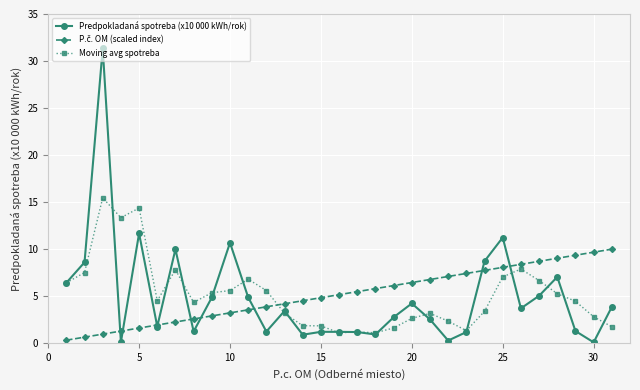

Which series has the largest range (max minus min)?

Predpokladaná spotreba (x10 000 kWh/rok)